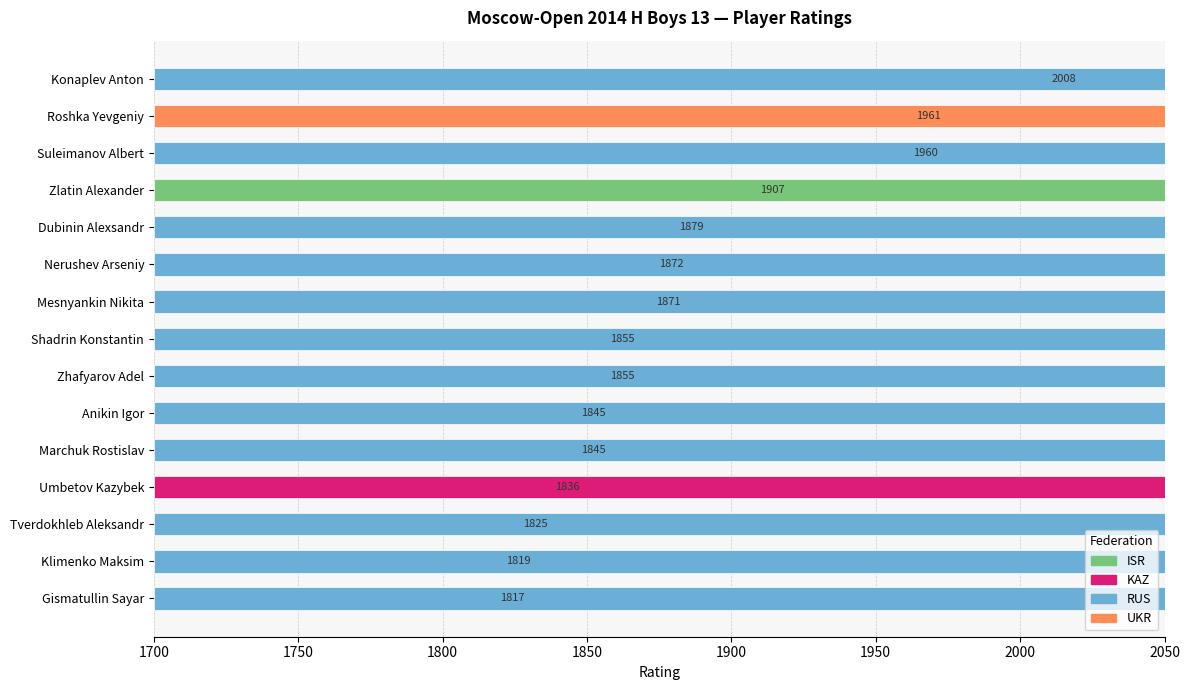

What is the greatest value displayed?

2008